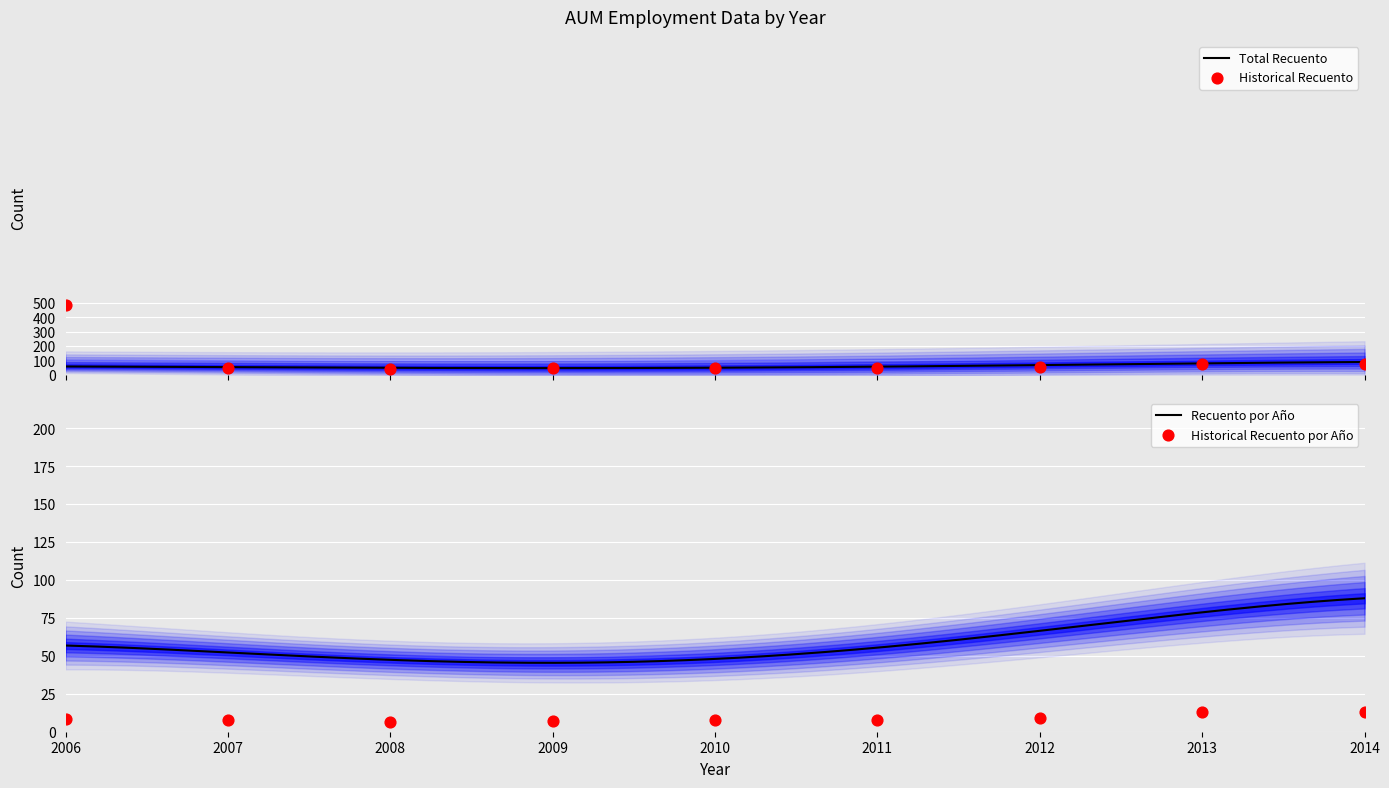

What is the minimum value for Recuento por Año?

45.4